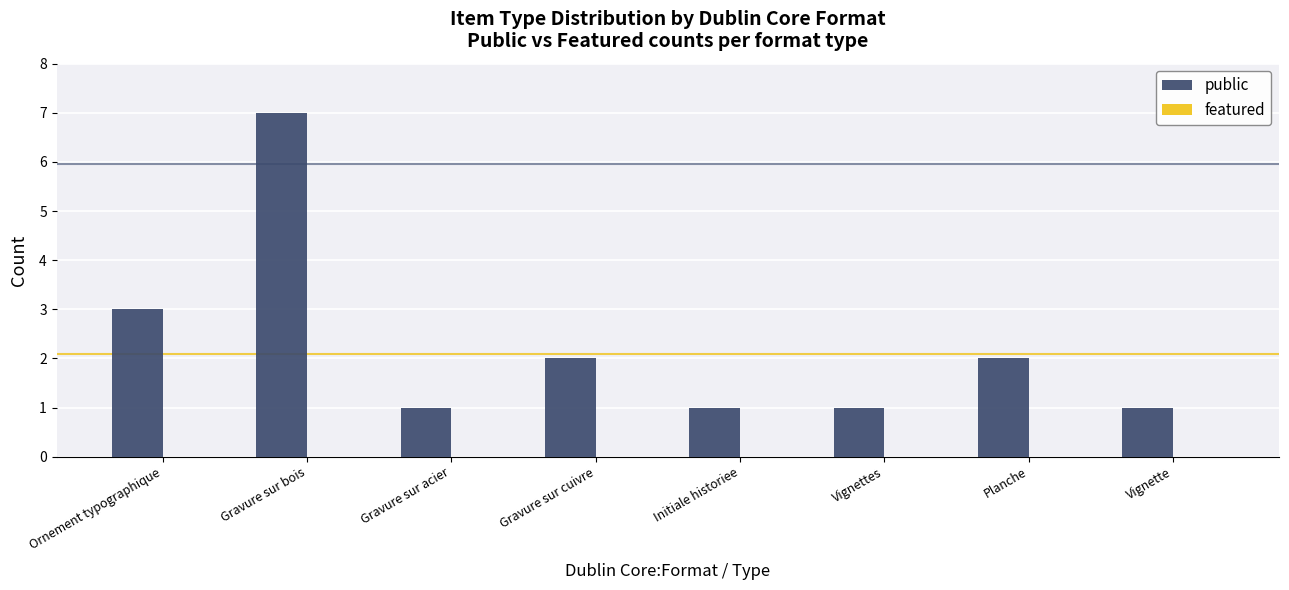

What is the difference between the maximum and minimum values?

6